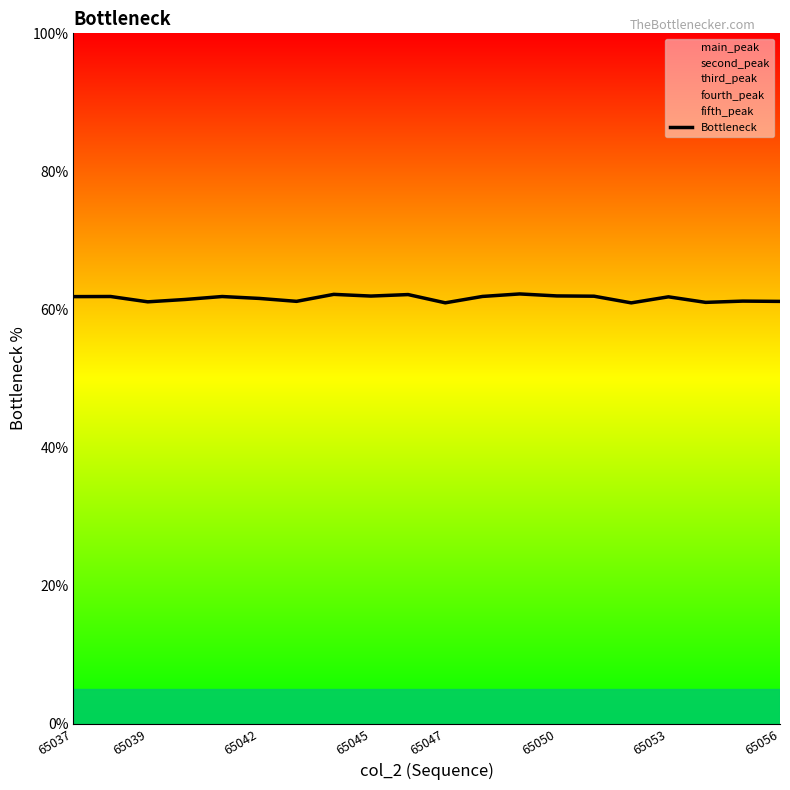

What position from the left is 65037?

1